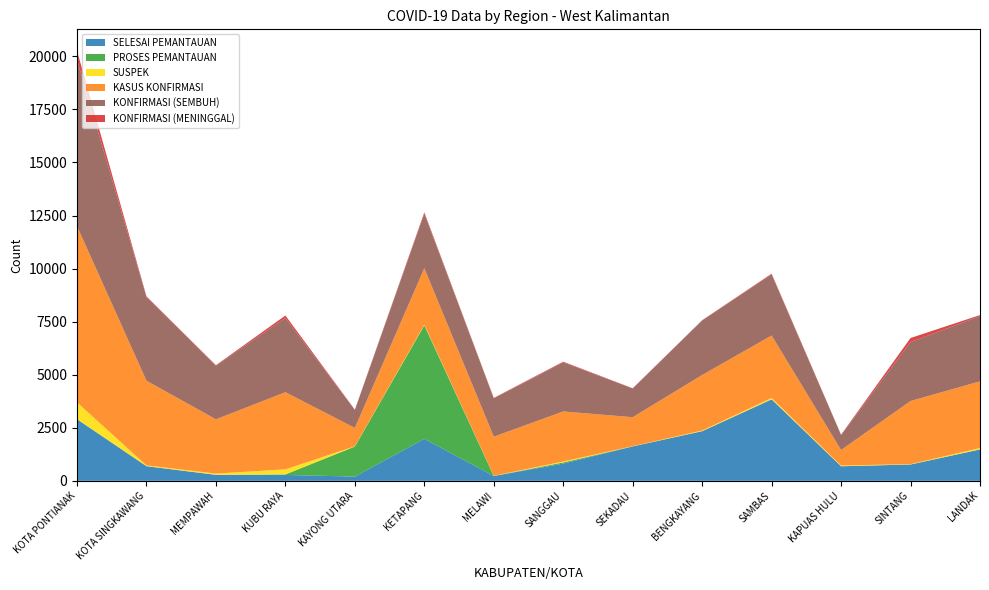

Reading left to right, list all the values displayed in this chart.

SELESAI PEMANTAUAN: 2902	691	284	278	201	1980	228	811	1623	2340	3840	687	770	1480
PROSES PEMANTAUAN: 7	0	0	24	1415	5349	0	56	0	0	0	0	0	0
SUSPEK: 789	37	58	239	12	30	10	45	11	32	64	34	17	66
KASUS KONFIRMASI: 8300	3987	2556	3634	864	2657	1841	2356	1364	2614	2943	731	2974	3140
KONFIRMASI (SEMBUH): 7833	3940	2530	3497	849	2577	1804	2315	1352	2570	2880	707	2773	3077
KONFIRMASI (MENINGGAL): 428	36	21	117	12	57	24	32	12	12	34	15	195	47